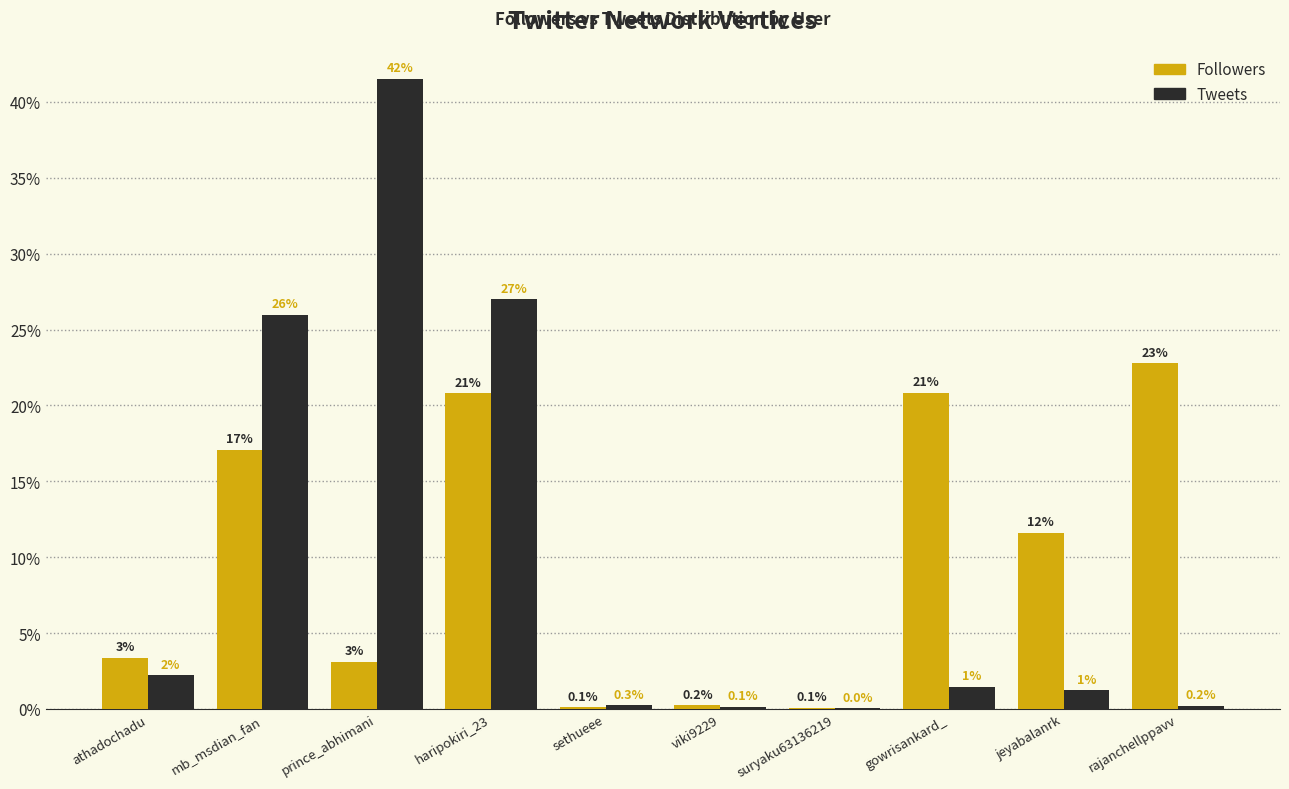

Between suryaku63136219 and gowrisankard_, which series saw the biggest shift?

Followers